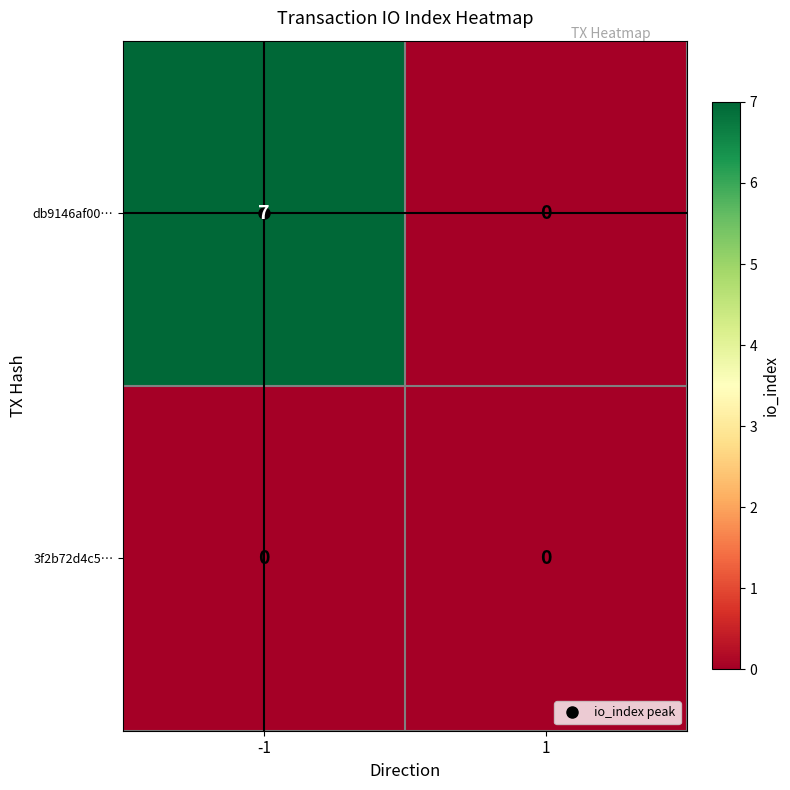

Is it true that db9146af00… equals 4 at 1?

False